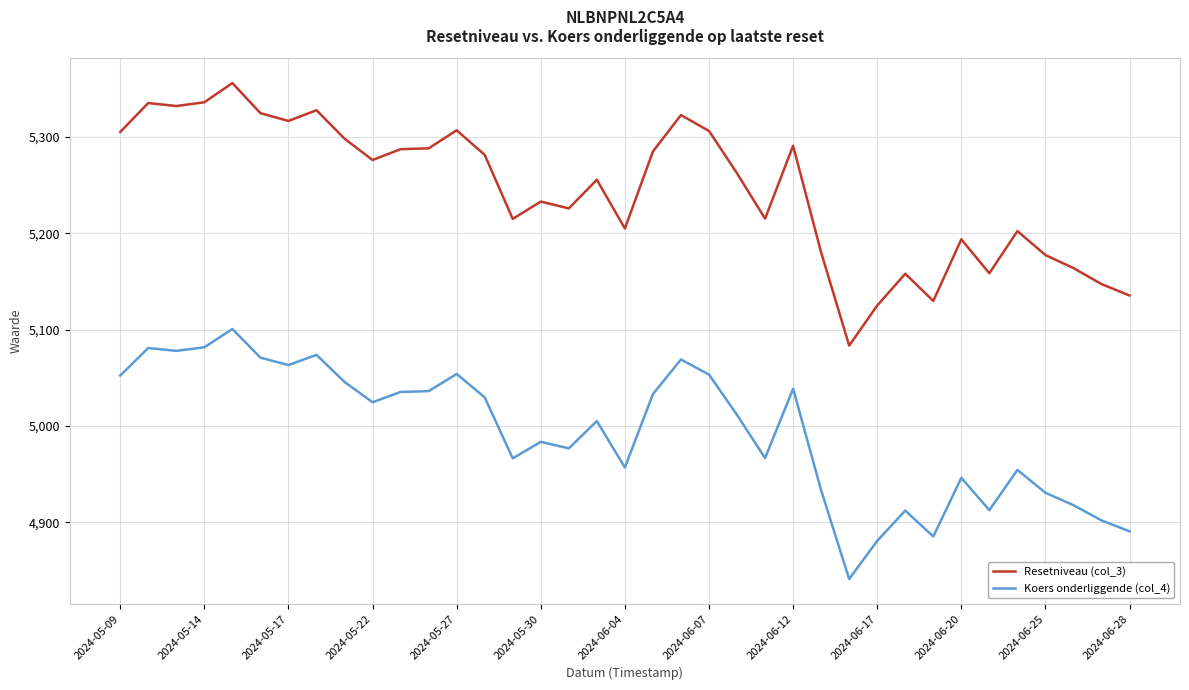

Which series has the widest spread of values?

Resetniveau (col_3)